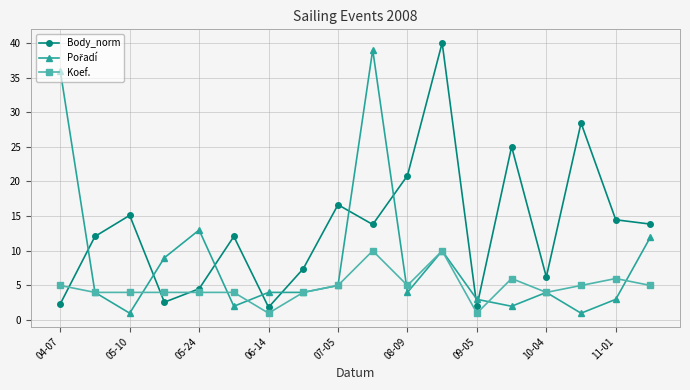

What is the maximum value shown in the chart?

40.0